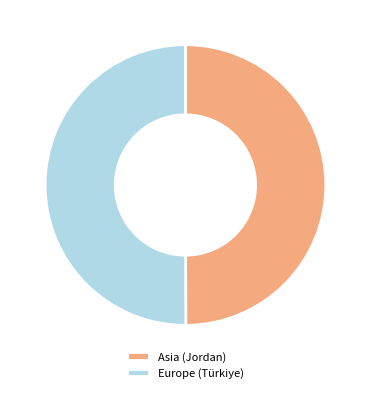

Is it true that Europe (Türkiye) is 44% of the pie?

False